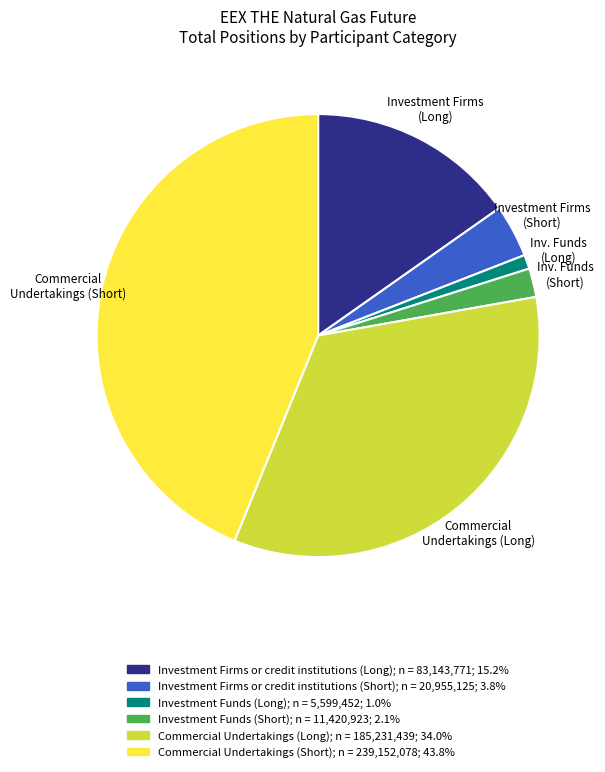

Is there any slice that represents more than half of the pie?

No